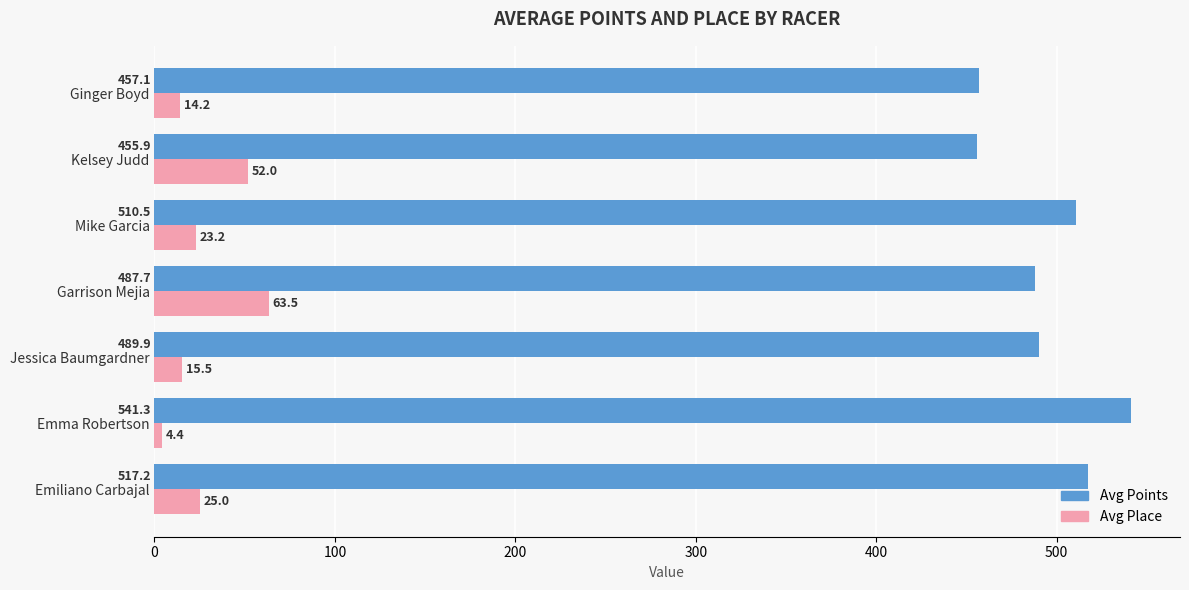

What is the sum of the Avg Points values at Emma Robertson and Ginger Boyd?

998.4